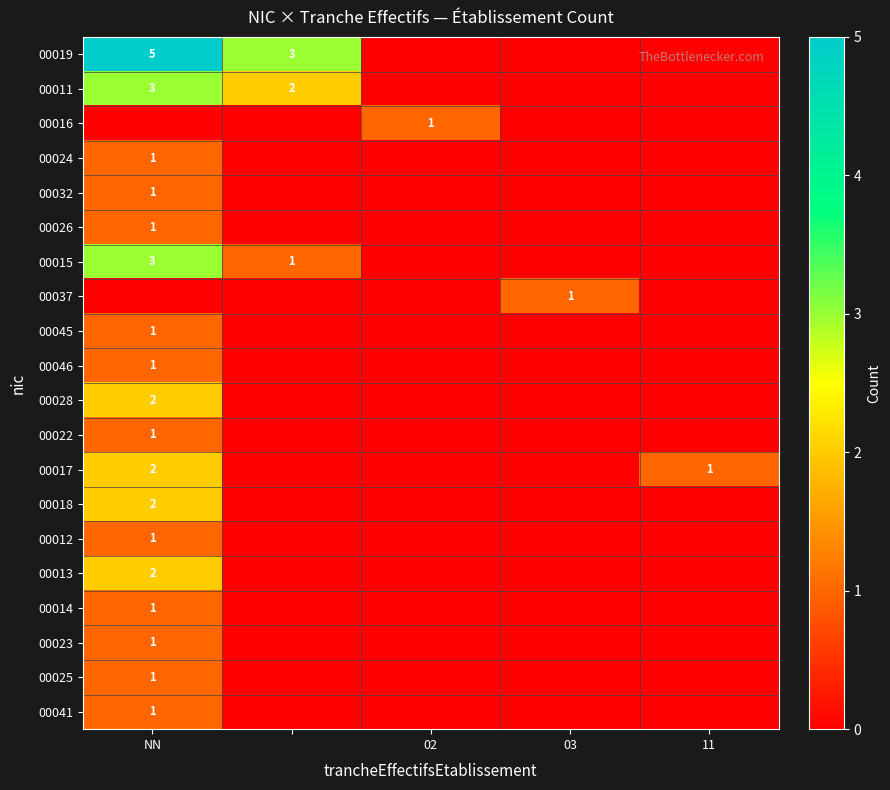

True or false: 00022 has a value of -1 at 02.

False